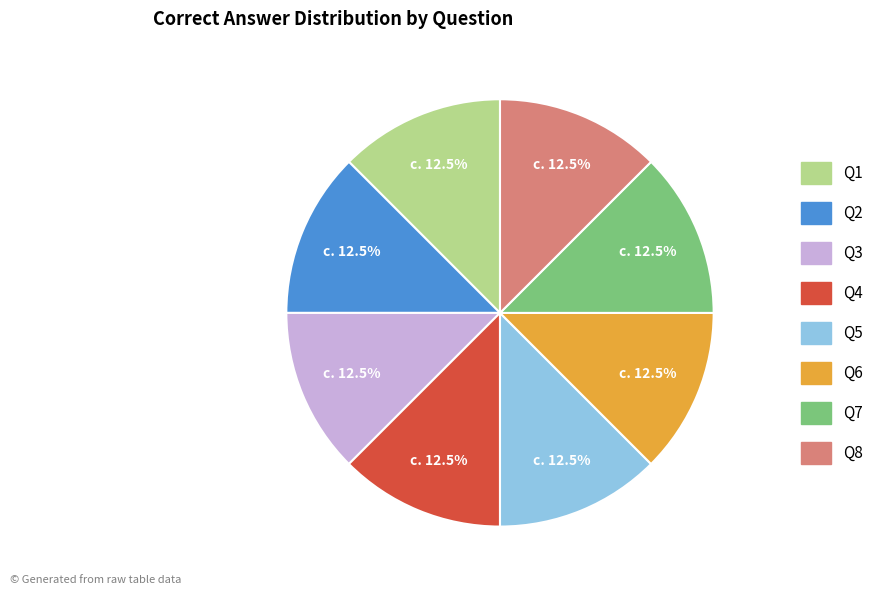

Does any single category account for the majority?

No